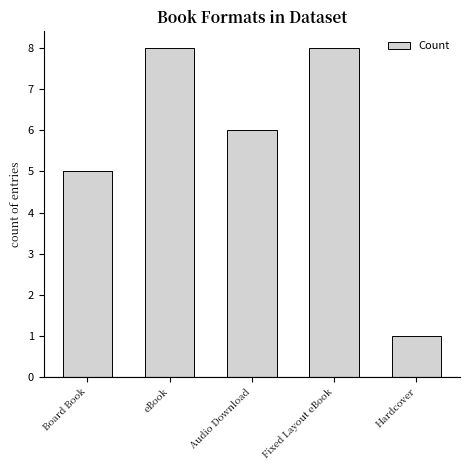

Reading left to right, list all the values displayed in this chart.

5	8	6	8	1